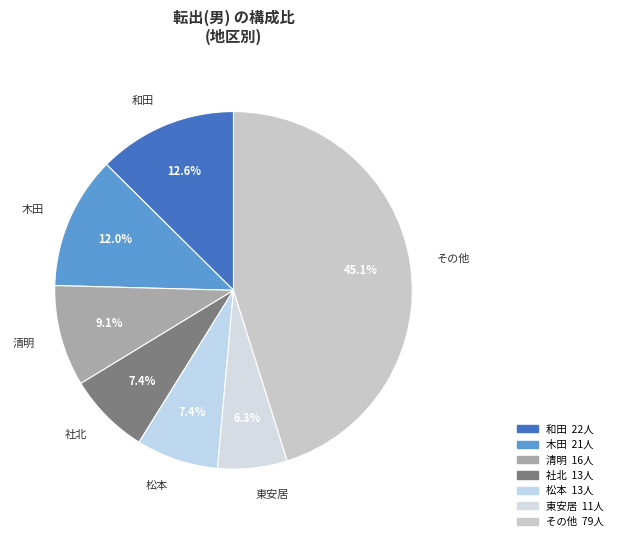

Which category has the biggest portion of the pie?

その他